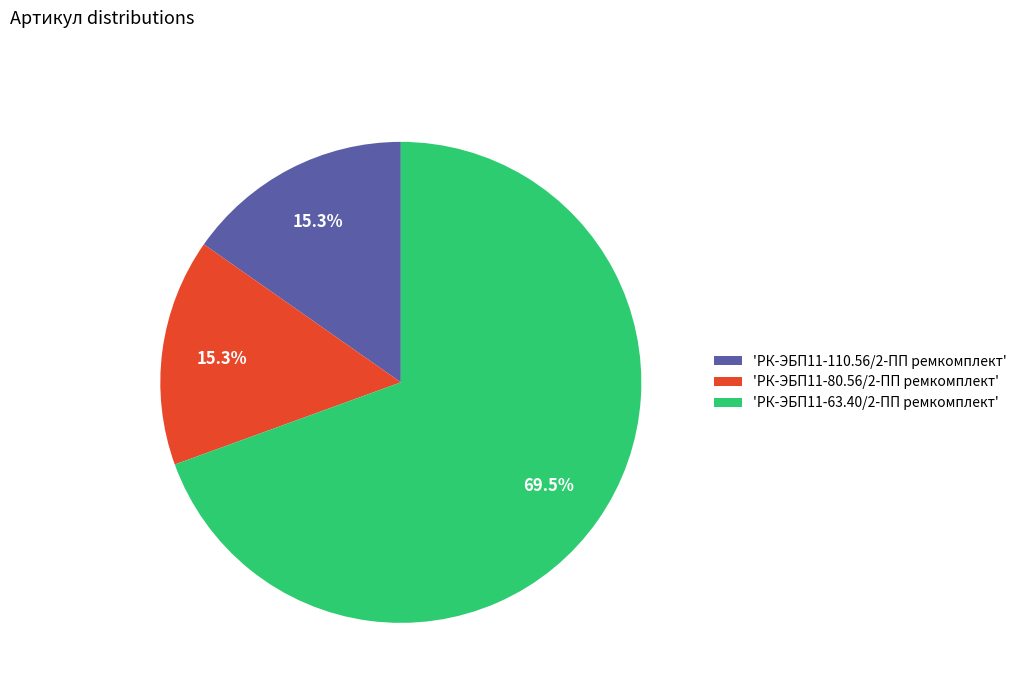

What is the total percentage of 'РК-ЭБП11-80.56/2-ПП ремкомплект' and 'РК-ЭБП11-63.40/2-ПП ремкомплект'?

84.7%